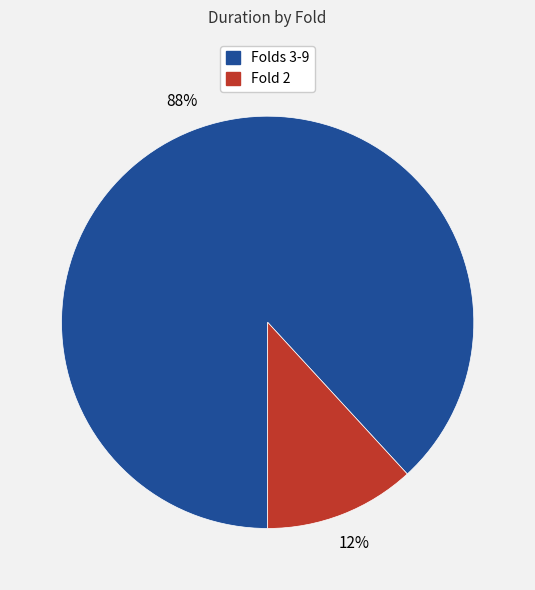

Is there any slice that represents more than half of the pie?

Yes